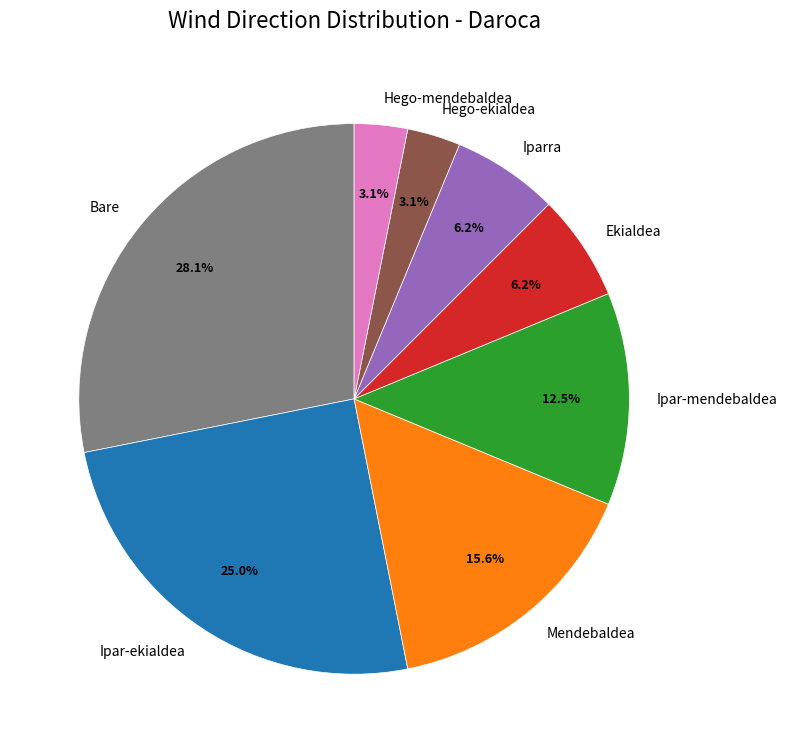

Combined, do Ekialdea and Hego-mendebaldea account for over 50%?

No